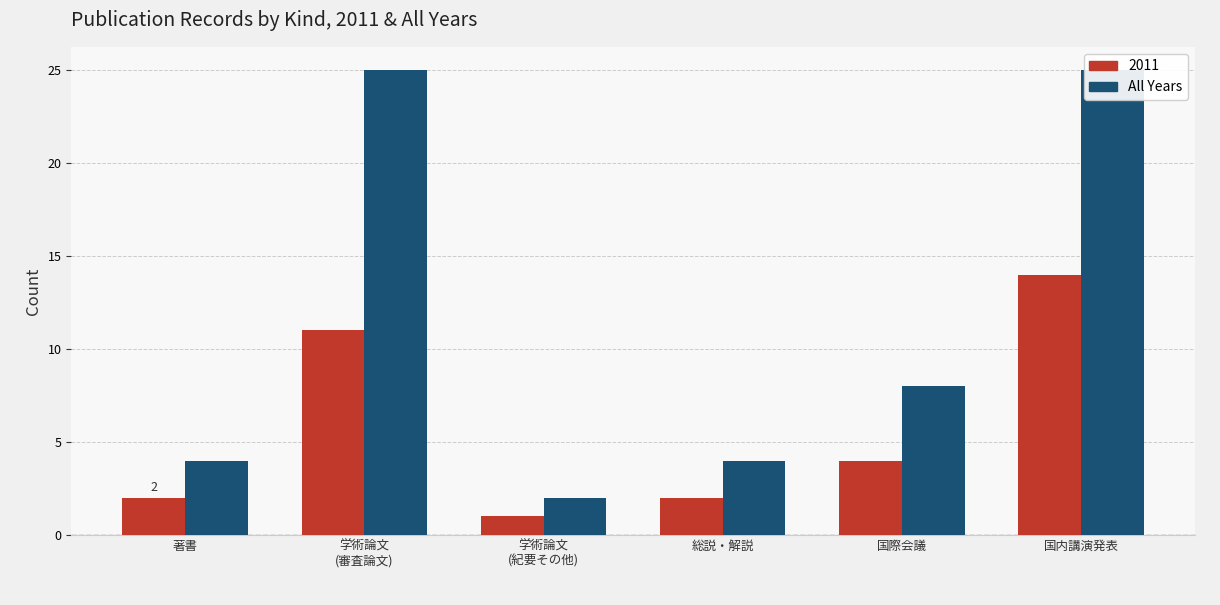

Between 学術論文
(審査論文) and 学術論文
(紀要その他), which is larger?

学術論文
(審査論文)